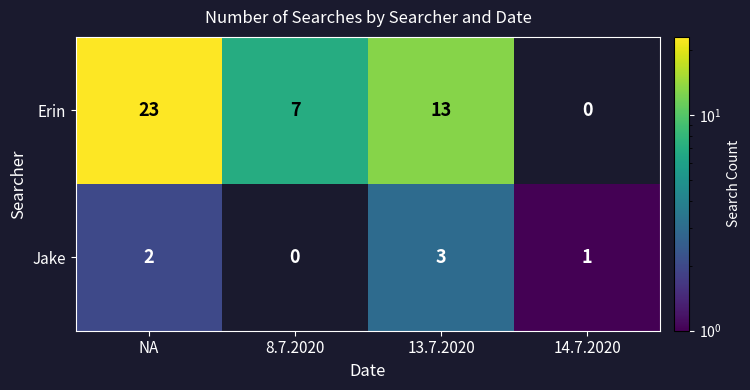

The Erin series shows 7 at 8.7.2020. True or false?

True